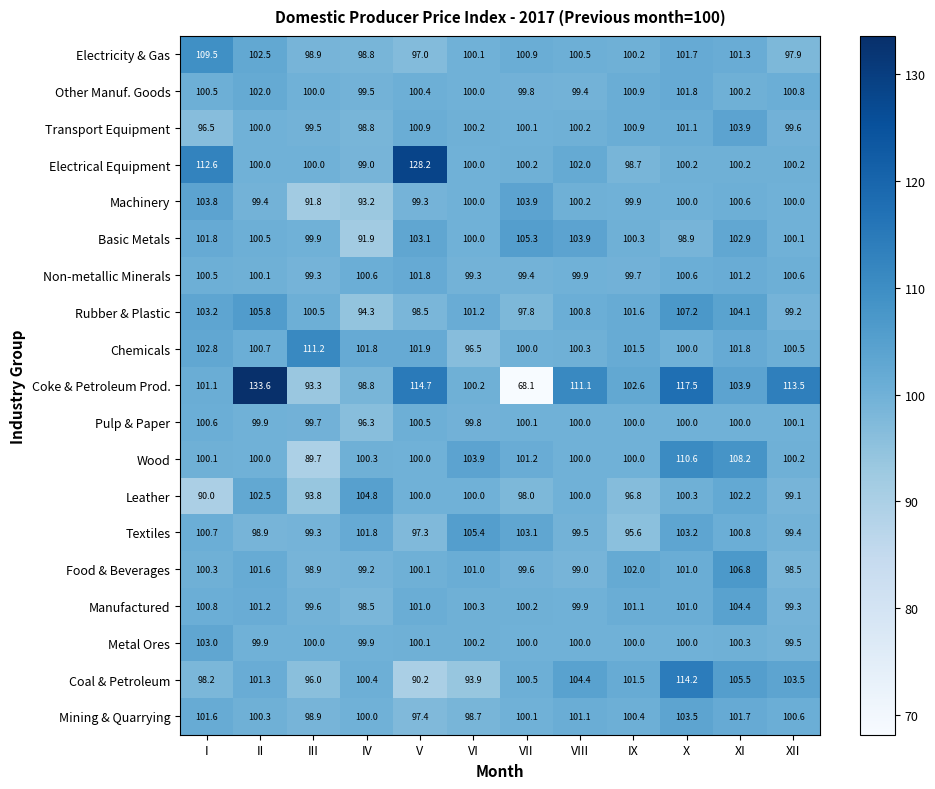

Which series has the widest spread of values?

Coke & Petroleum Prod.